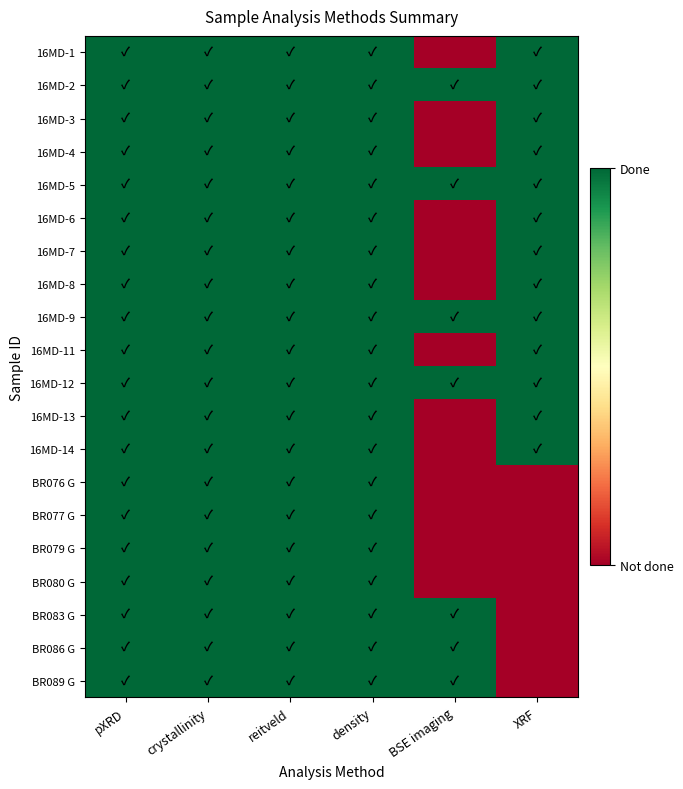

At how many categories does at least one series exceed 0?

6